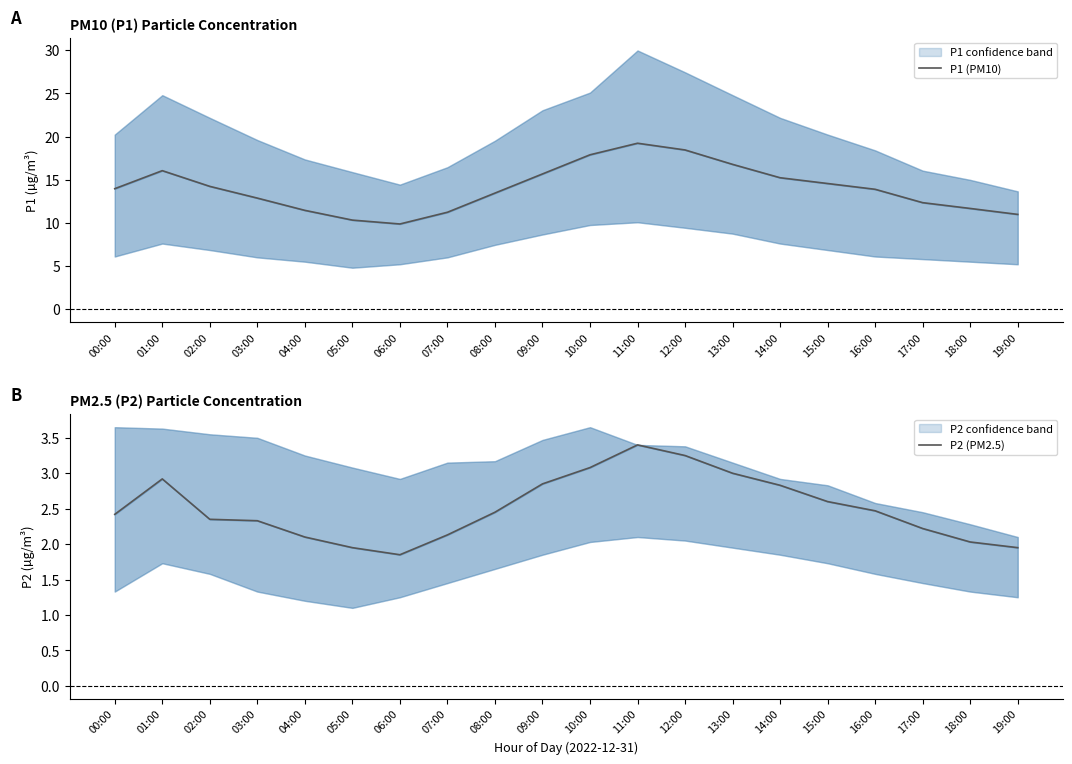

How many categories are shown in the chart?

20